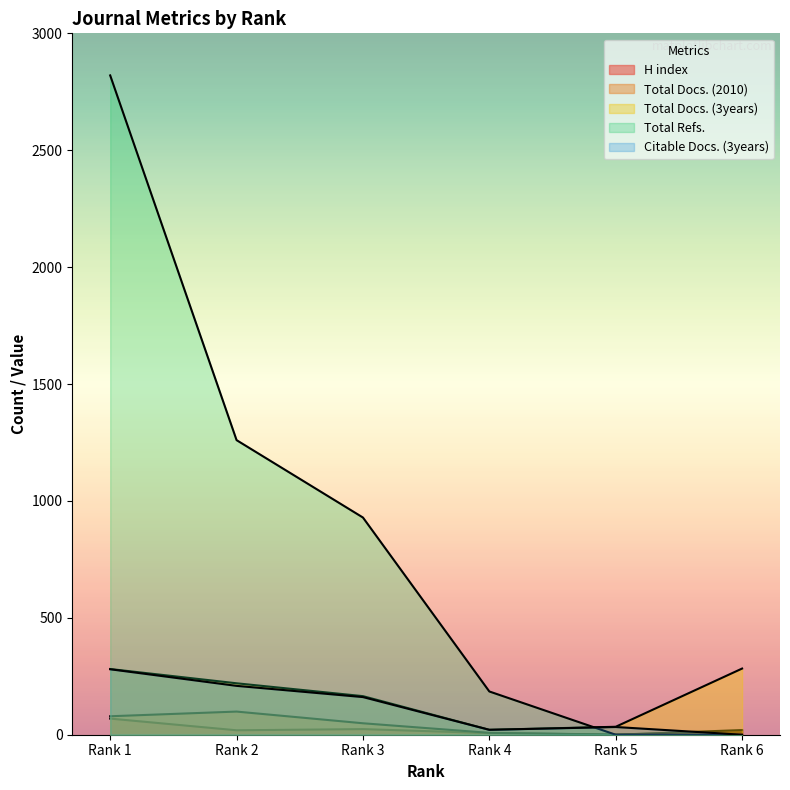

True or false: Total Docs. (3years) and Citable Docs. (3years) intersect in this chart.

False